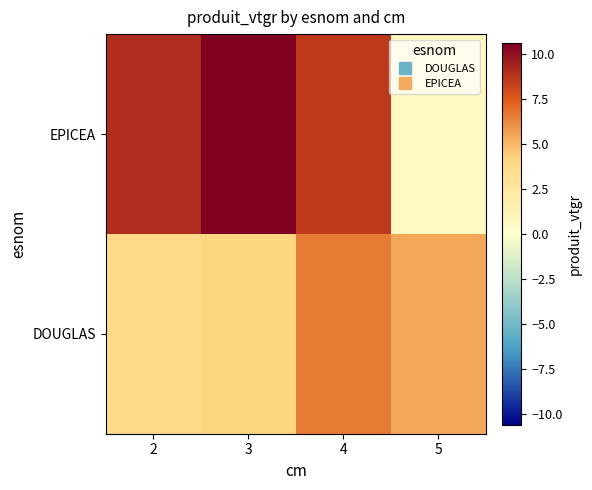

Which category has the highest value across all series?

3